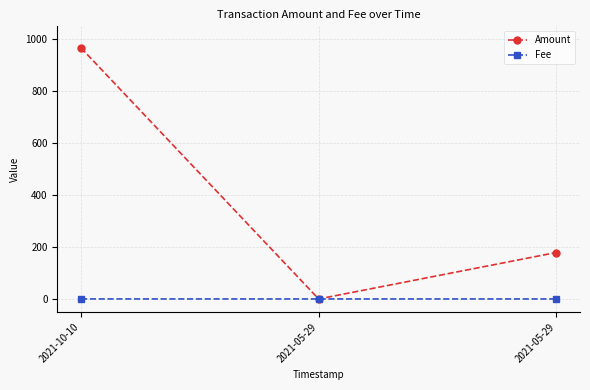

Which series has the widest spread of values?

Amount